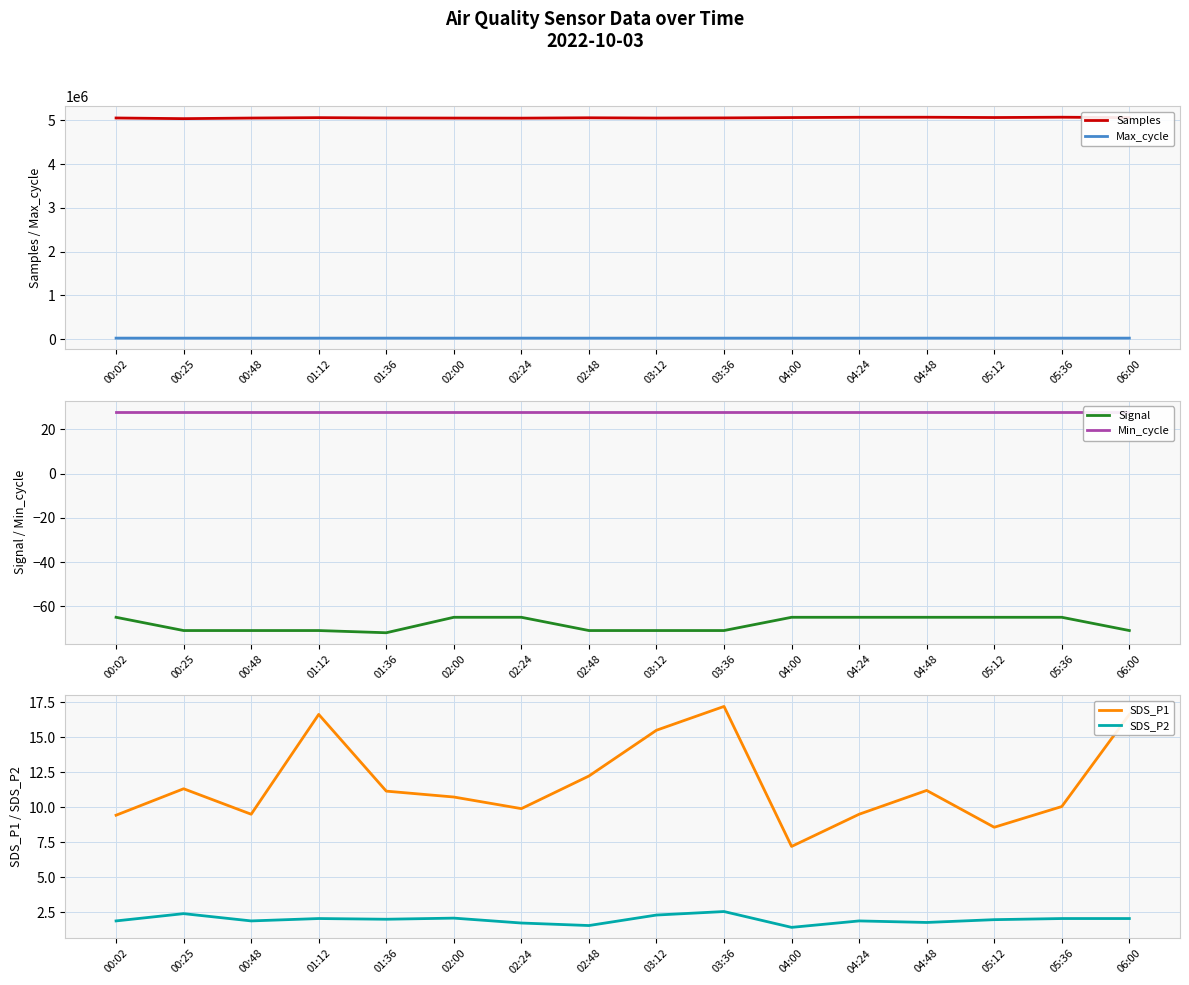

At which label does SDS_P2 first exceed 2?

00:25